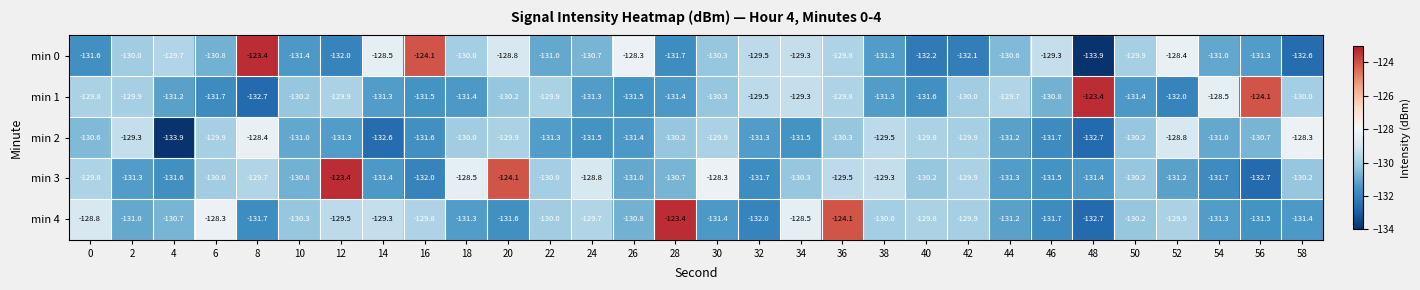

What is the difference between the highest and lowest values at 2?

2.0